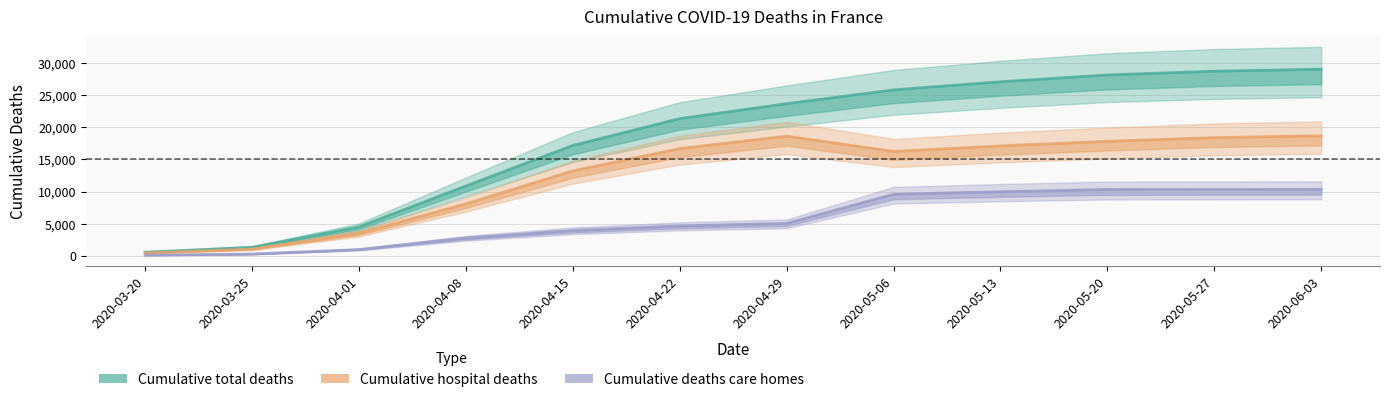

True or false: Cumulative total deaths has more than 0 interior local peaks.

False